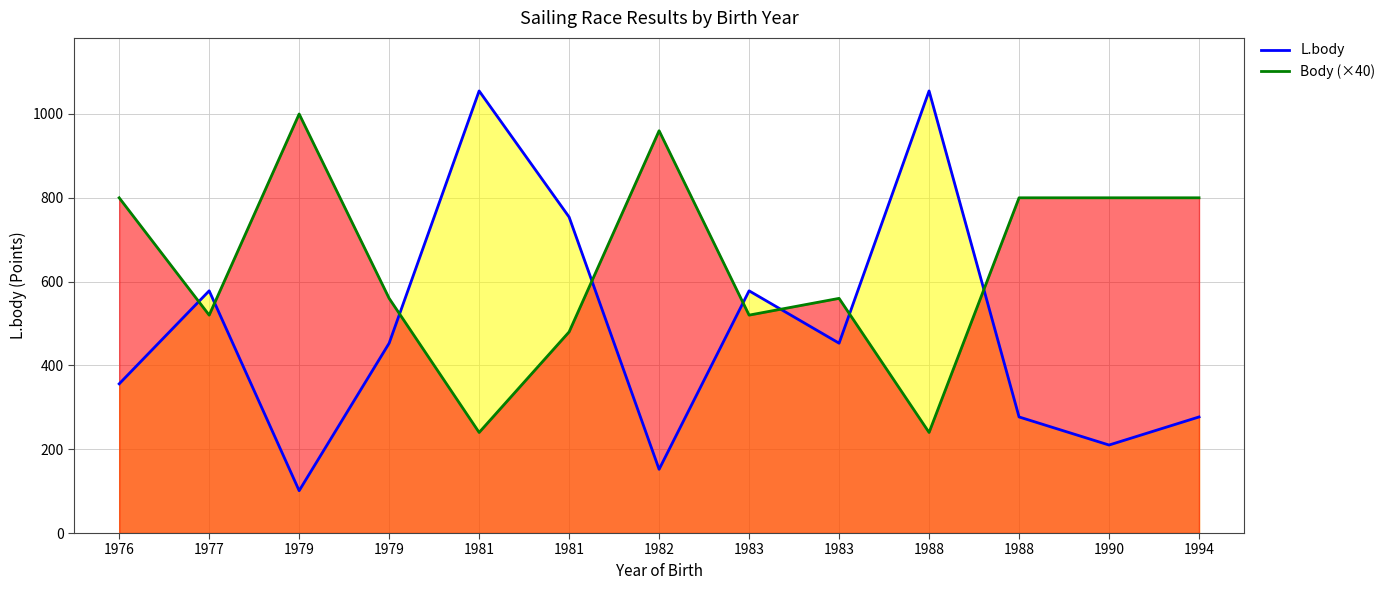

What are all the series names shown in the legend?

L.body, Body (×40)